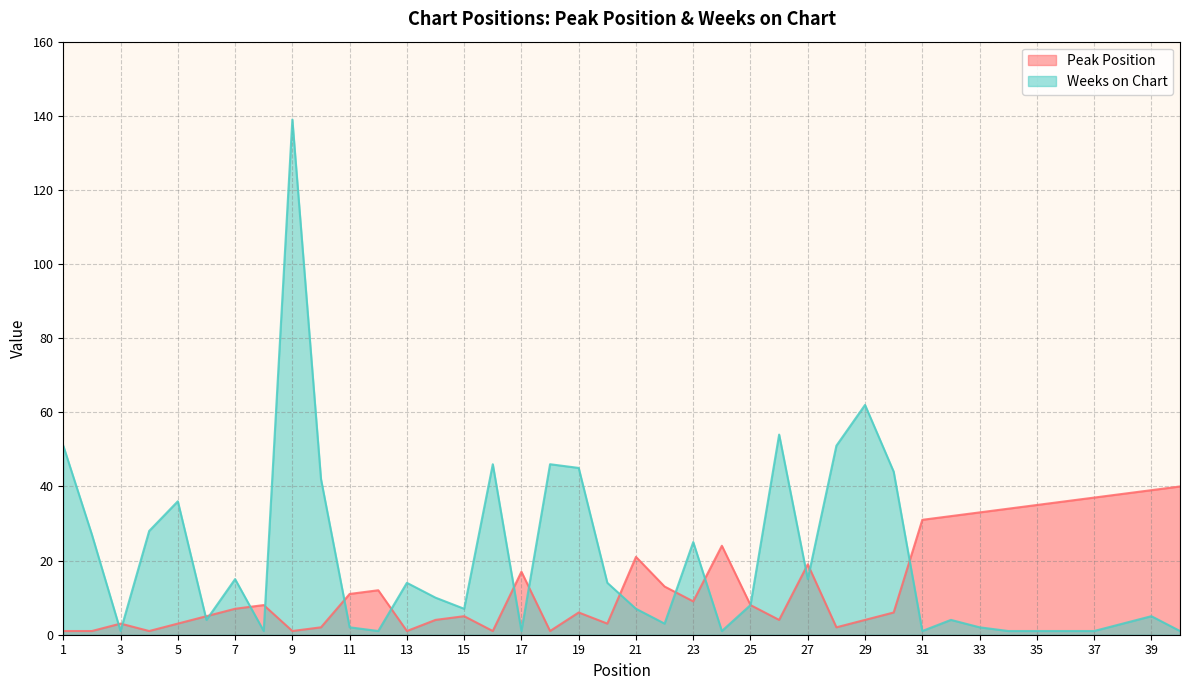

Does the chart display data point markers on the line(s)?

No